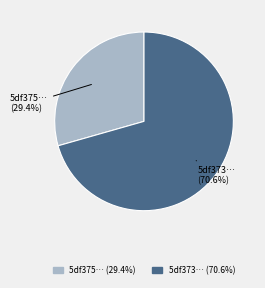

Is there any slice that represents more than half of the pie?

Yes